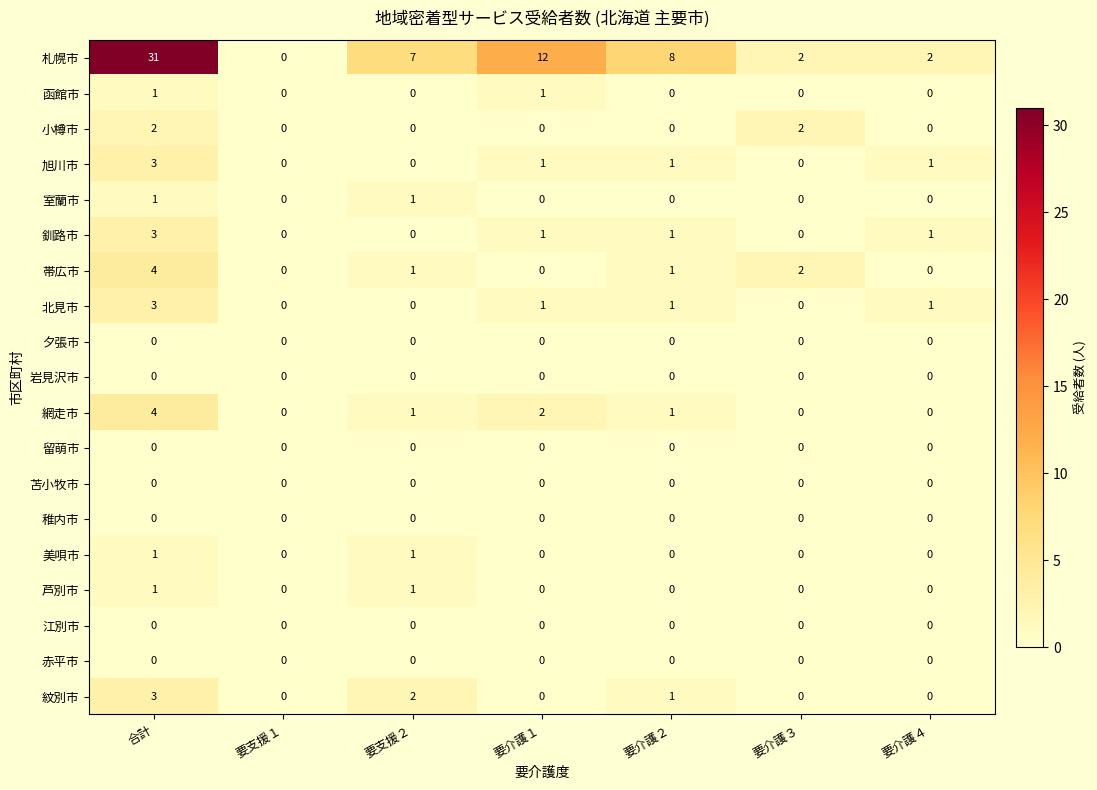

True or false: 小樽市 has a value of 1 at 要介護４.

False